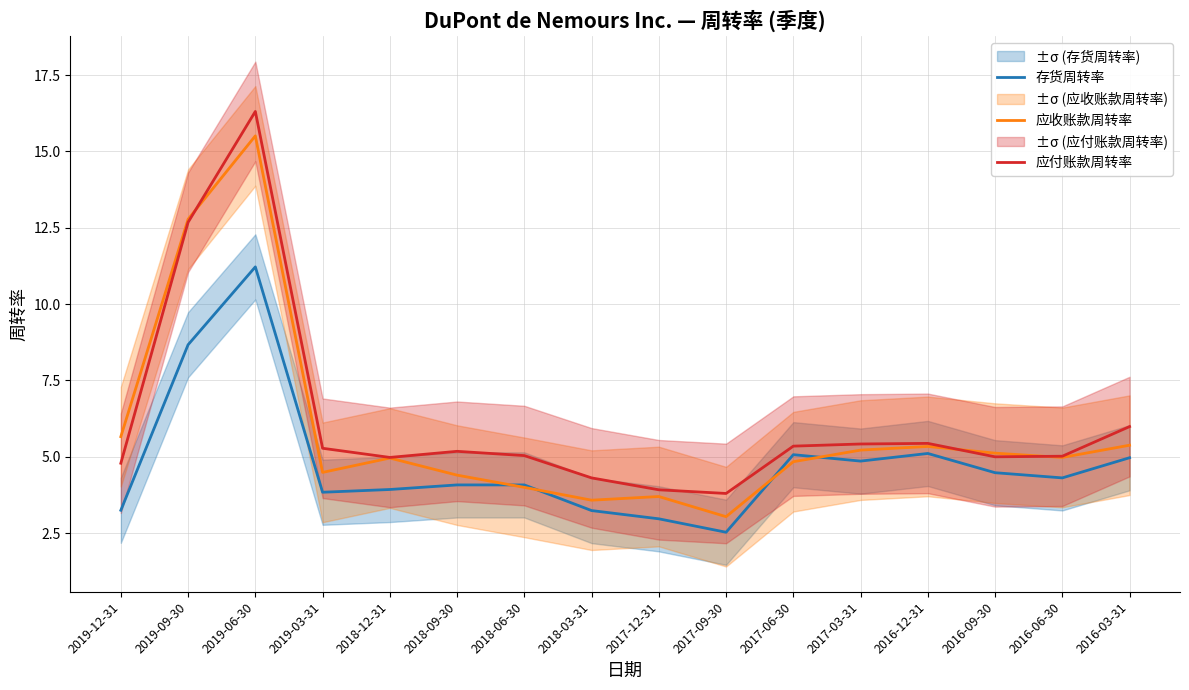

What is the lowest value of the 应收账款周转率 series?

3.0